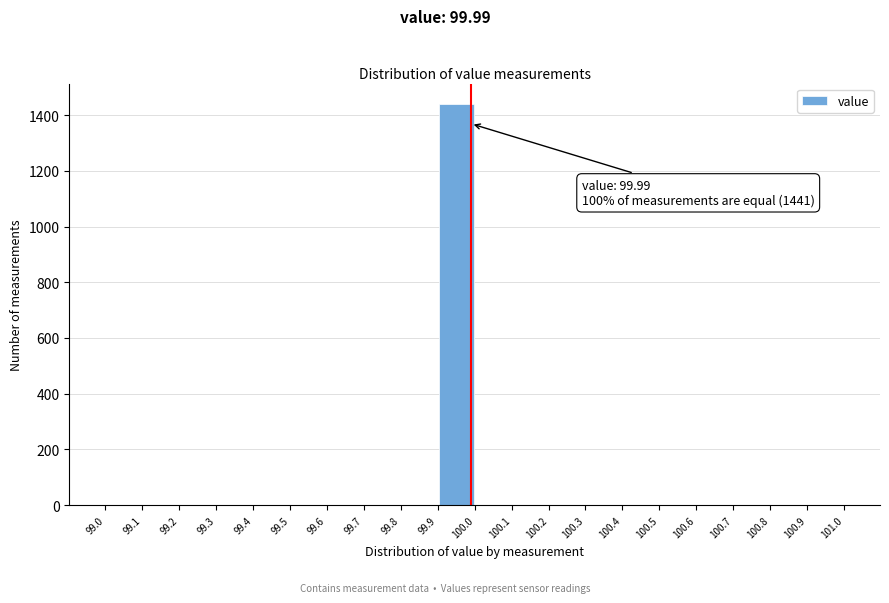

Over which range of the x-axis is the bar tallest?

99.9 to 100.0